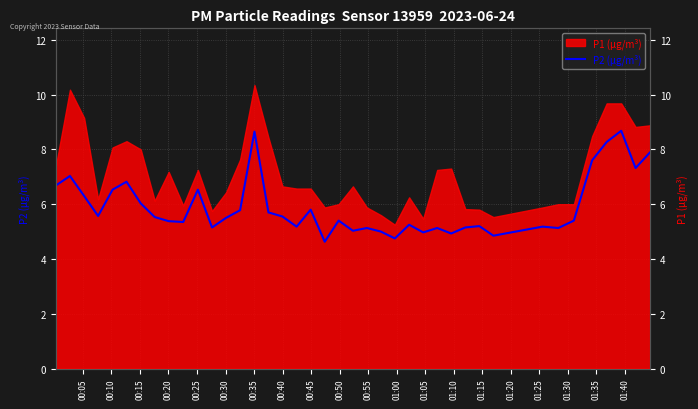

How many points are higher than both their immediate neighbors (excluding endpoints)?

12